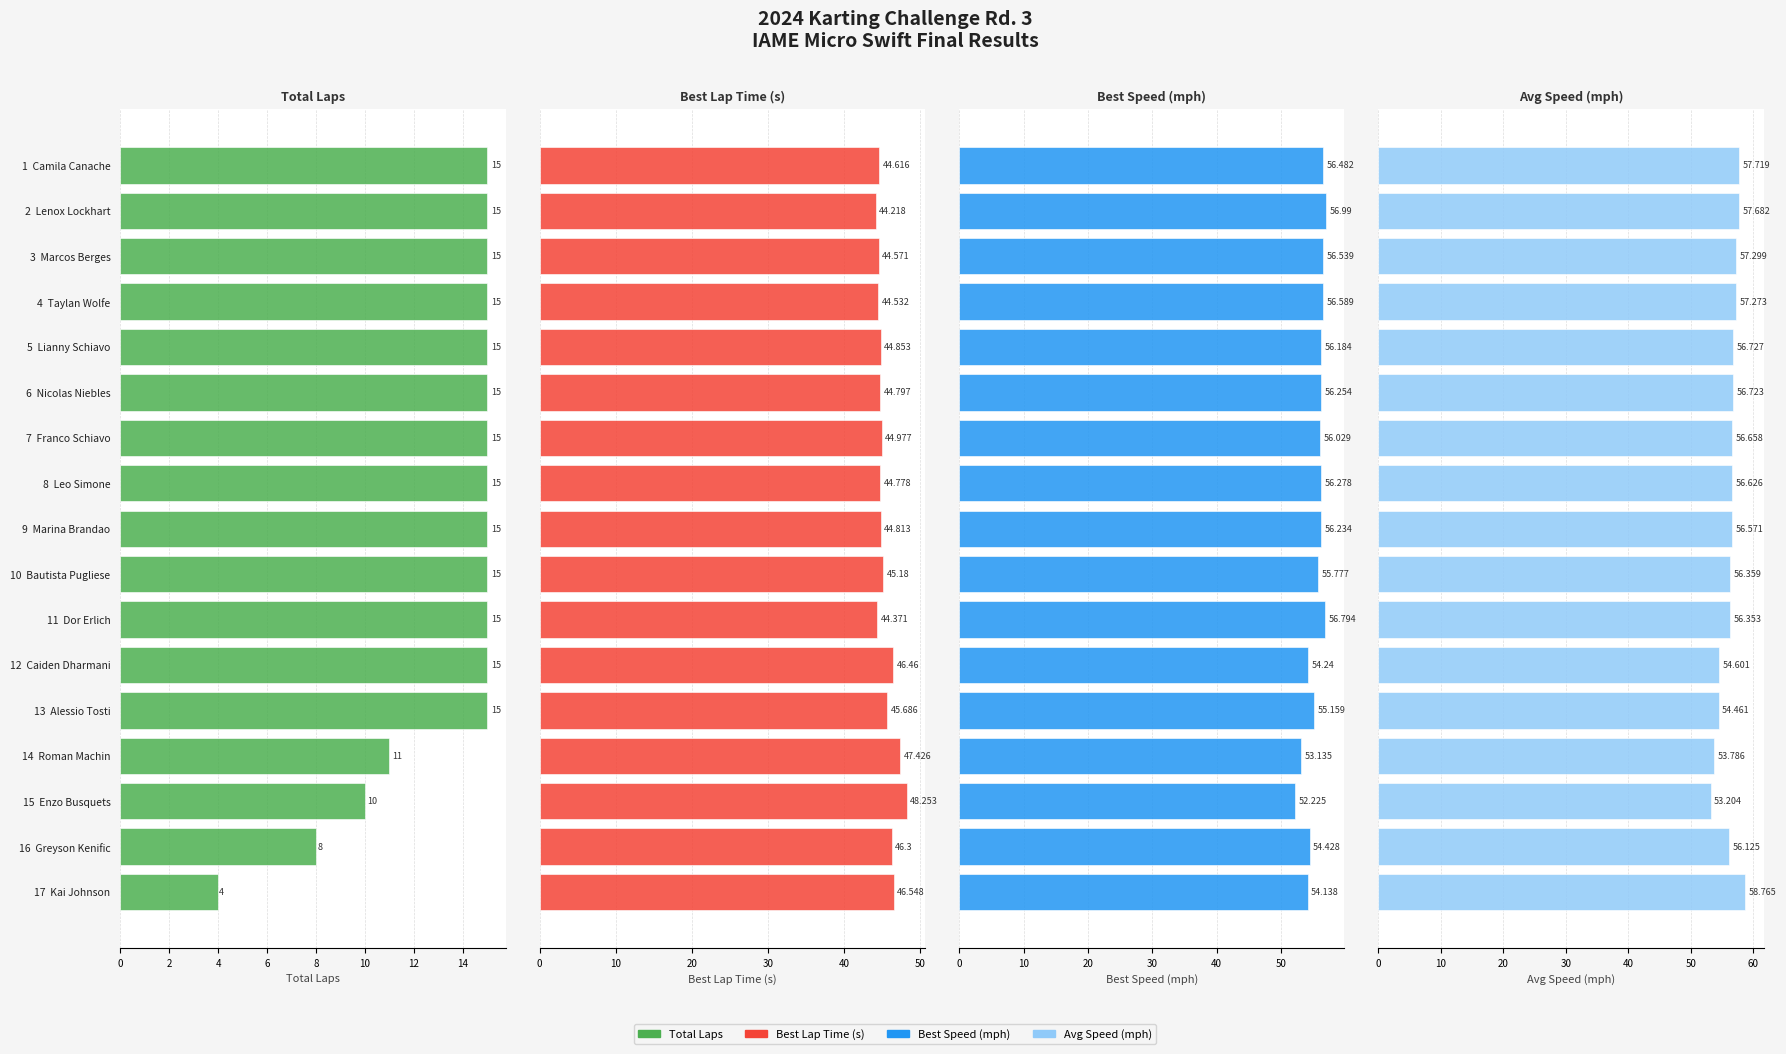

Between 3 Marcos Berges and 5 Lianny Schiavo, which is larger?

3 Marcos Berges